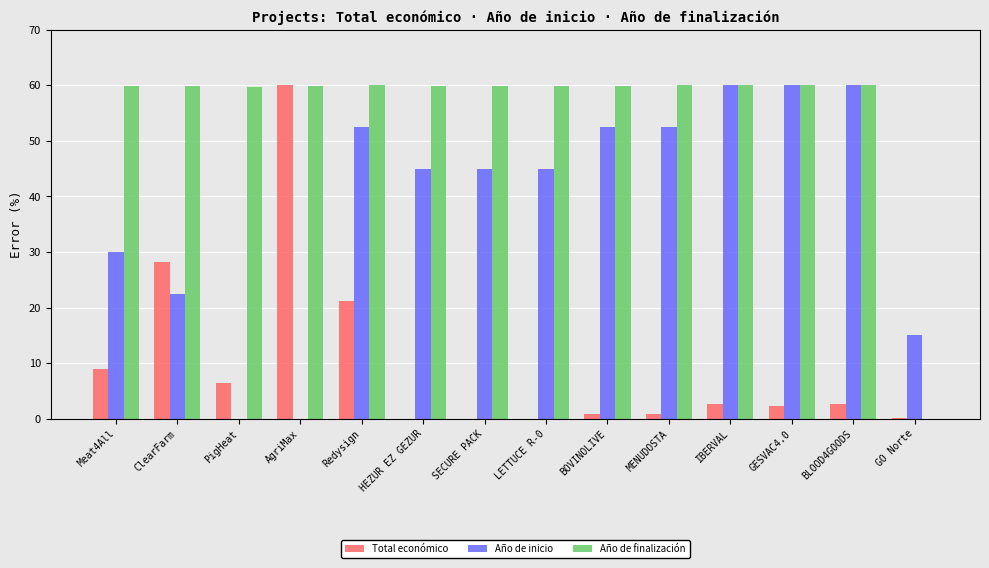

How many data points does each series have?

14